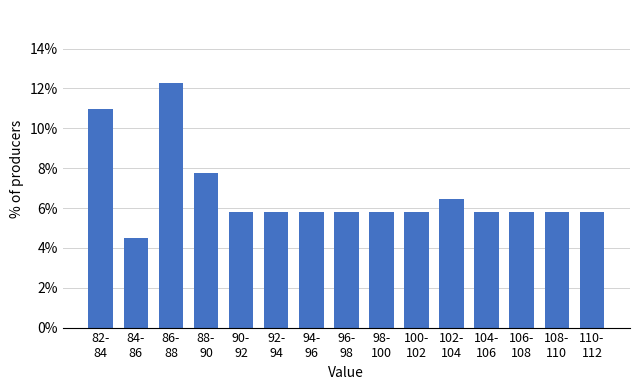

Reading left to right, extract all data points from this chart.

11.0	4.5	12.3	7.7	5.8	5.8	5.8	5.8	5.8	5.8	6.5	5.8	5.8	5.8	5.8